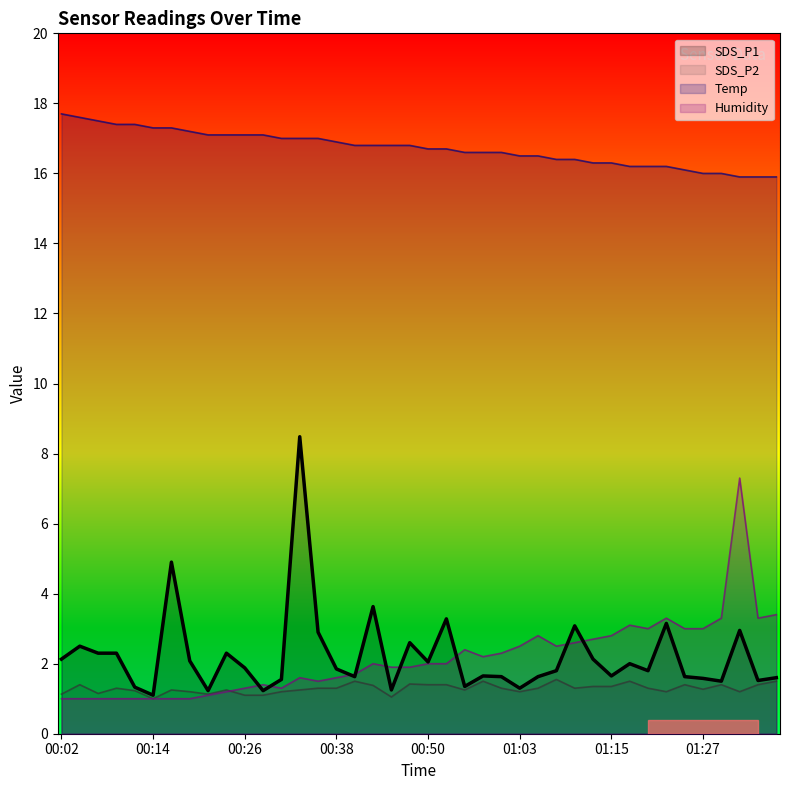

Reading left to right, what are all the values shown in this chart?

SDS_P1: 00:02=2.1	00:04=2.5	00:06=2.3	00:09=2.3	00:11=1.3	00:14=1.1	00:16=4.9	00:19=2.1	00:21=1.2	00:24=2.3	00:26=1.9	00:28=1.2	00:31=1.6	00:33=8.5	00:36=2.9	00:38=1.9	00:41=1.6	00:43=3.6	00:45=1.2	00:48=2.6	00:50=2.0	00:53=3.3	00:55=1.4	00:58=1.6	01:00=1.6	01:03=1.3	01:05=1.6	01:08=1.8	01:10=3.1	01:12=2.1	01:15=1.6	01:17=2.0	01:20=1.8	01:22=3.1	01:25=1.6	01:27=1.6	01:30=1.5	01:32=3.0	01:35=1.5	01:37=1.6
SDS_P2: 00:02=1.1	00:04=1.4	00:06=1.1	00:09=1.3	00:11=1.2	00:14=1.0	00:16=1.2	00:19=1.2	00:21=1.1	00:24=1.2	00:26=1.1	00:28=1.1	00:31=1.2	00:33=1.2	00:36=1.3	00:38=1.3	00:41=1.5	00:43=1.4	00:45=1.1	00:48=1.4	00:50=1.4	00:53=1.4	00:55=1.2	00:58=1.5	01:00=1.3	01:03=1.2	01:05=1.3	01:08=1.6	01:10=1.3	01:12=1.4	01:15=1.4	01:17=1.5	01:20=1.3	01:22=1.2	01:25=1.4	01:27=1.3	01:30=1.4	01:32=1.2	01:35=1.4	01:37=1.5
Temp: 00:02=17.7	00:04=17.6	00:06=17.5	00:09=17.4	00:11=17.4	00:14=17.3	00:16=17.3	00:19=17.2	00:21=17.1	00:24=17.1	00:26=17.1	00:28=17.1	00:31=17.0	00:33=17.0	00:36=17.0	00:38=16.9	00:41=16.8	00:43=16.8	00:45=16.8	00:48=16.8	00:50=16.7	00:53=16.7	00:55=16.6	00:58=16.6	01:00=16.6	01:03=16.5	01:05=16.5	01:08=16.4	01:10=16.4	01:12=16.3	01:15=16.3	01:17=16.2	01:20=16.2	01:22=16.2	01:25=16.1	01:27=16.0	01:30=16.0	01:32=15.9	01:35=15.9	01:37=15.9
Humidity: 00:02=1.0	00:04=1.0	00:06=1.0	00:09=1.0	00:11=1.0	00:14=1.0	00:16=1.0	00:19=1.0	00:21=1.1	00:24=1.2	00:26=1.3	00:28=1.4	00:31=1.3	00:33=1.6	00:36=1.5	00:38=1.6	00:41=1.7	00:43=2.0	00:45=1.9	00:48=1.9	00:50=2.0	00:53=2.0	00:55=2.4	00:58=2.2	01:00=2.3	01:03=2.5	01:05=2.8	01:08=2.5	01:10=2.6	01:12=2.7	01:15=2.8	01:17=3.1	01:20=3.0	01:22=3.3	01:25=3.0	01:27=3.0	01:30=3.3	01:32=7.3	01:35=3.3	01:37=3.4